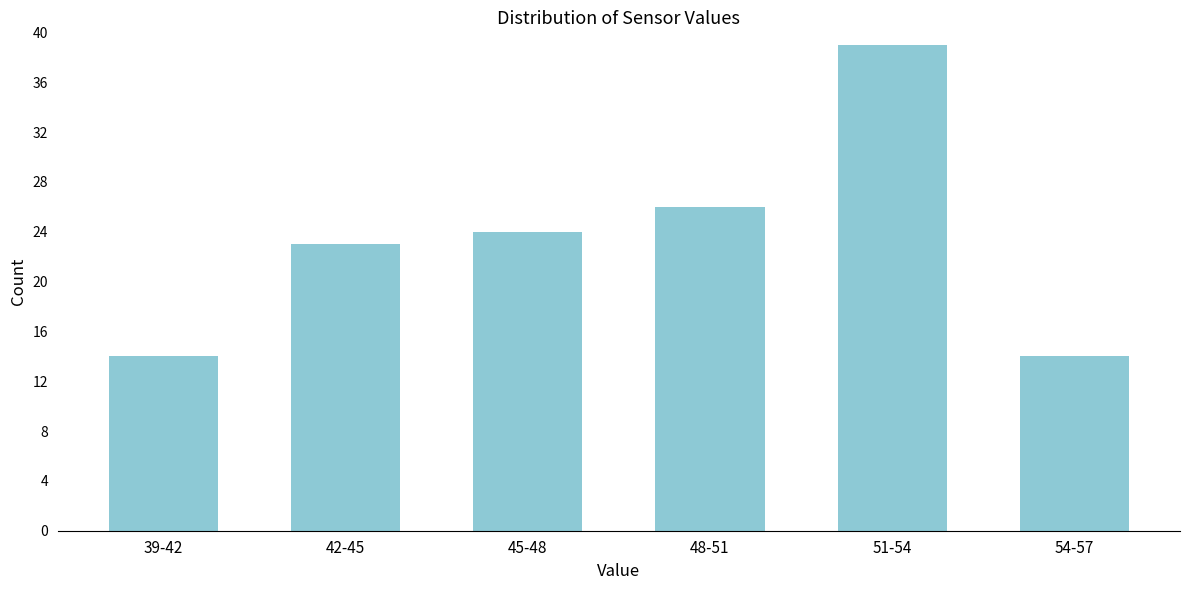

Reading left to right, extract all data points from this chart.

39-42=14	42-45=23	45-48=24	48-51=26	51-54=39	54-57=14